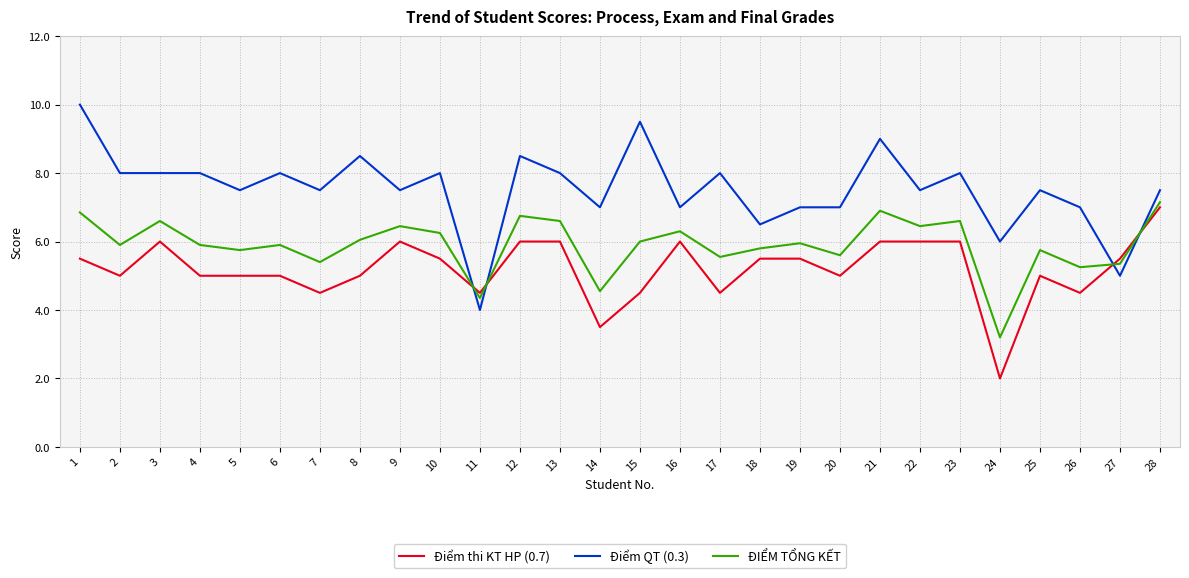

How many intersections are there between Điểm thi KT HP (0.7) and ĐIỂM TỔNG KẾT?

4